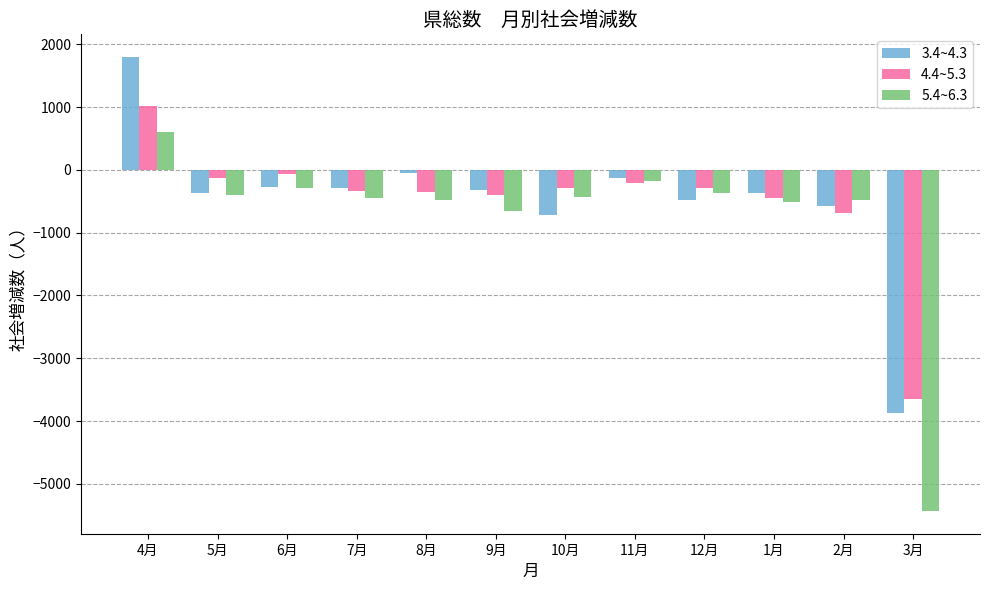

What is the difference between the 3.4~4.3 values at 9月 and 2月?

250